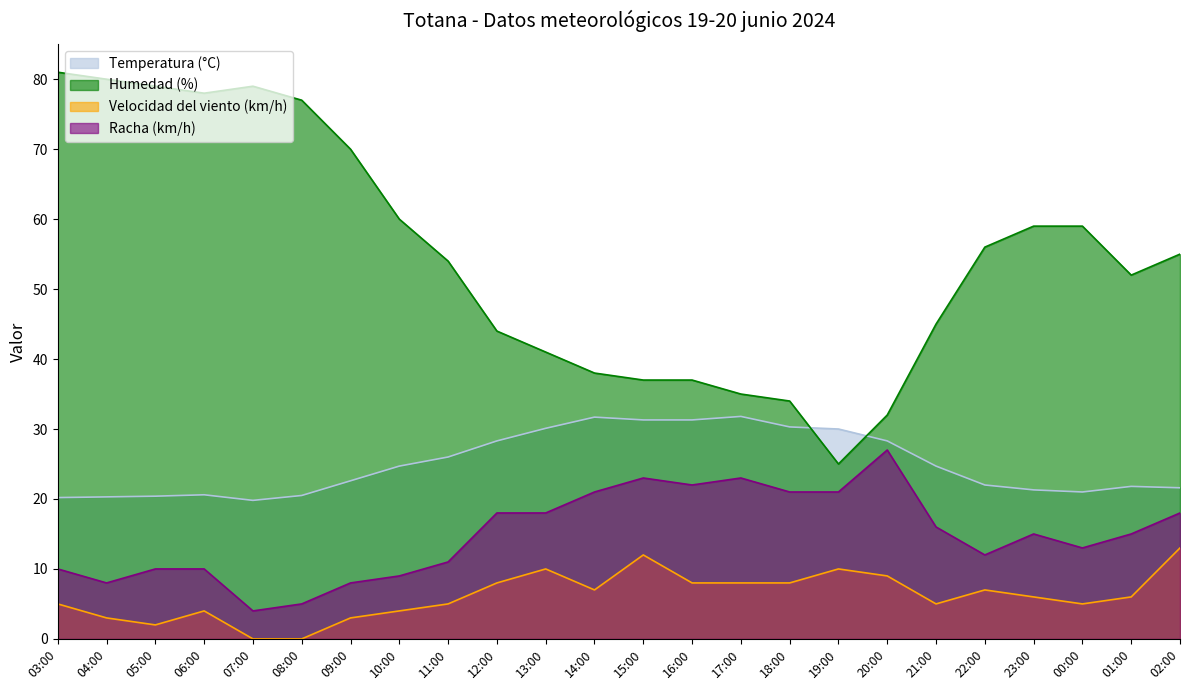

What is the label of the 11th point from the left?

13:00